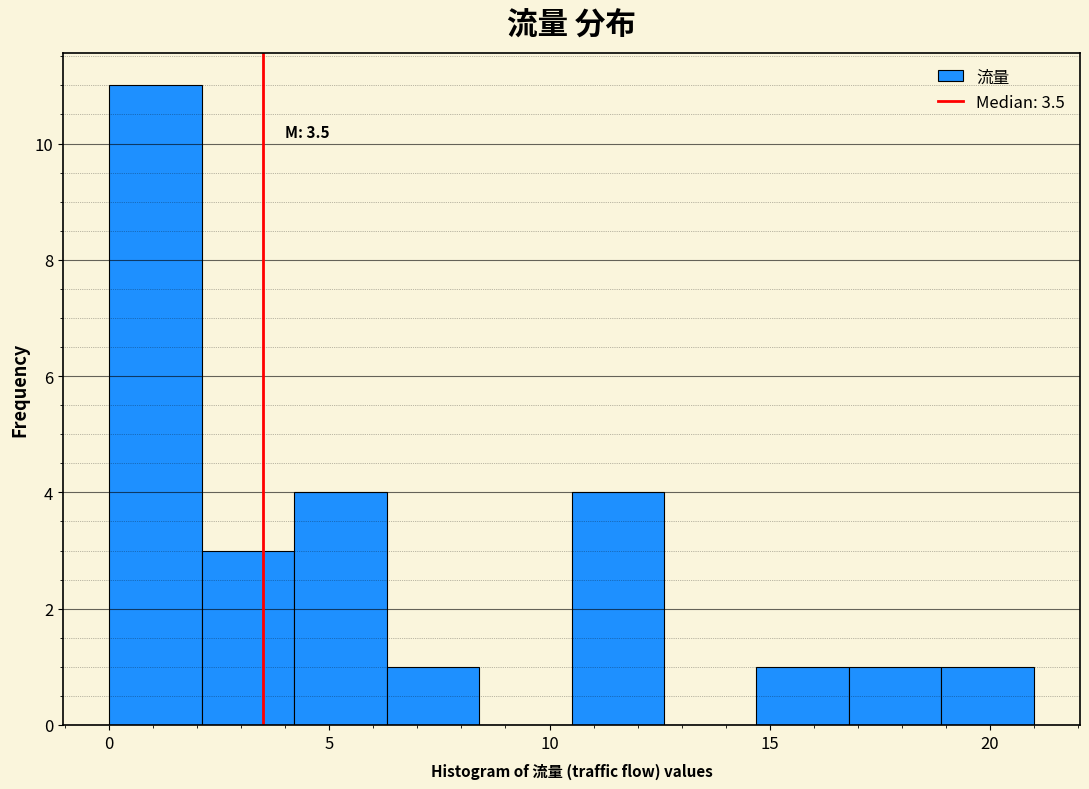

Which range on the x-axis has the tallest bar?

0.0 to 2.1